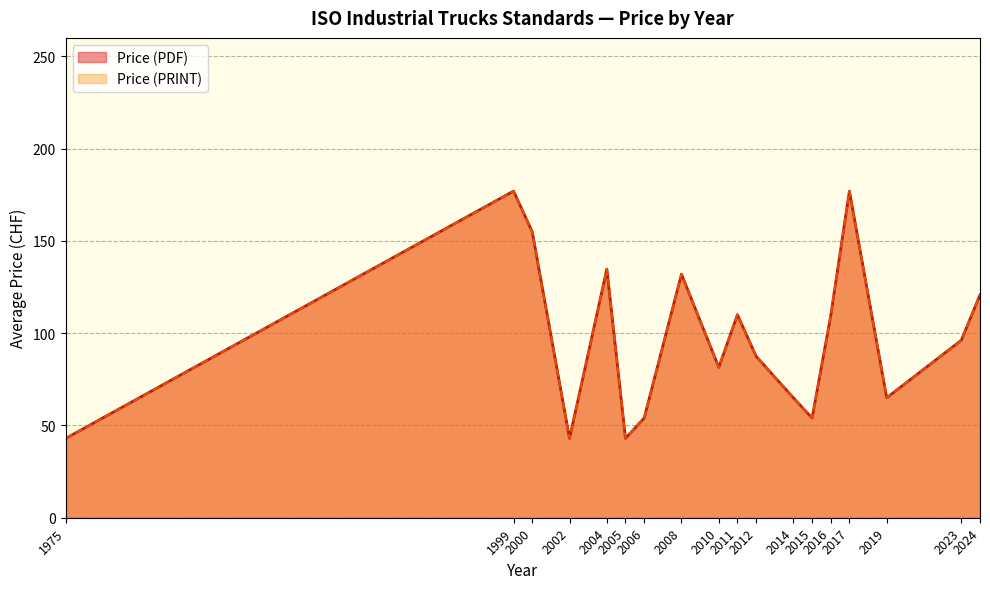

Rank the series by their maximum value, from lowest to highest.

Price (PDF), Price (PRINT)